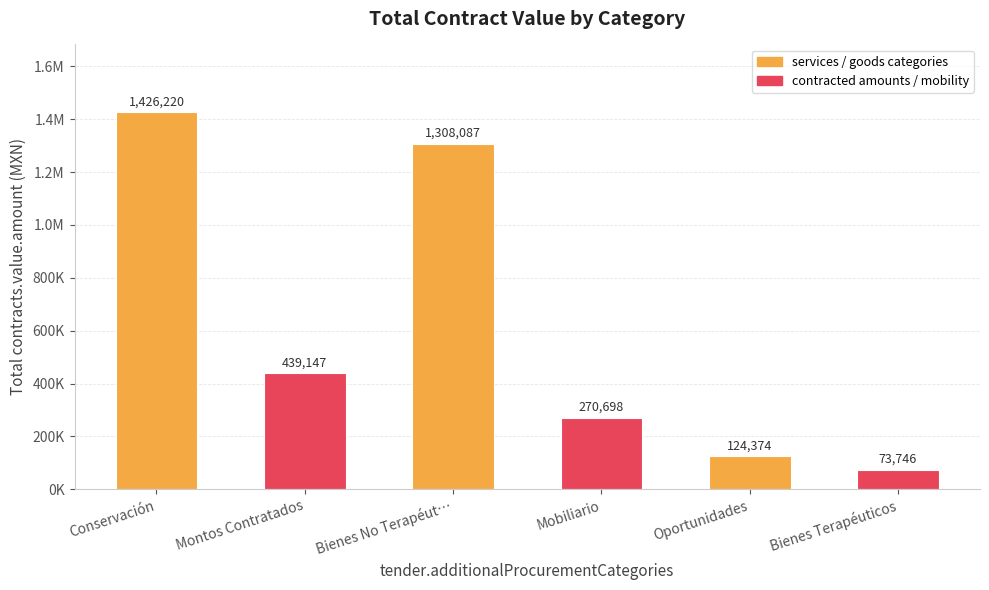

What position from the left is Montos Contratados?

2